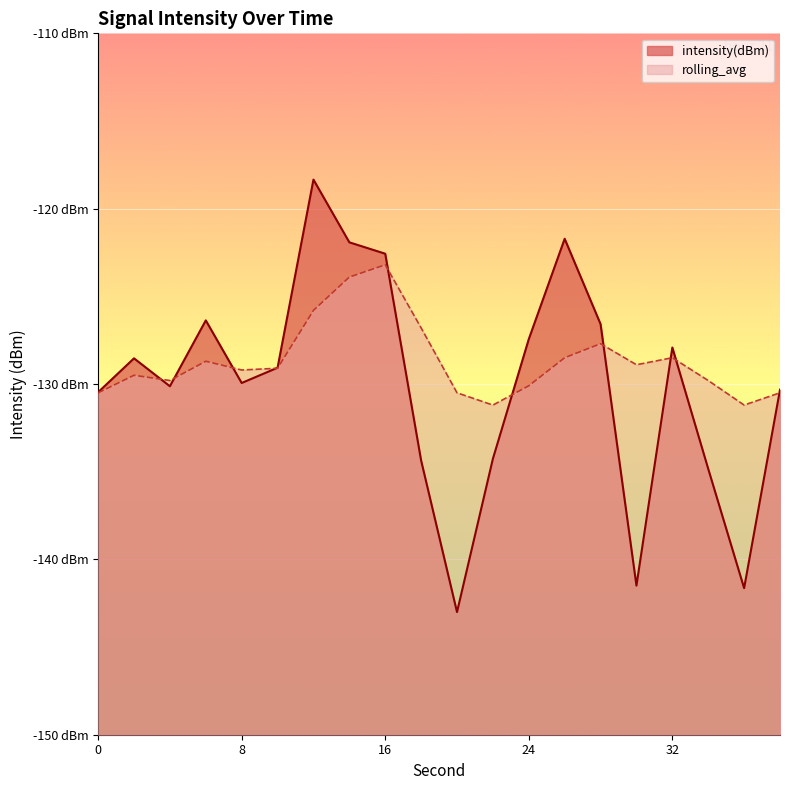

What is the difference between the maximum and minimum values in the intensity(dBm) series?

24.7